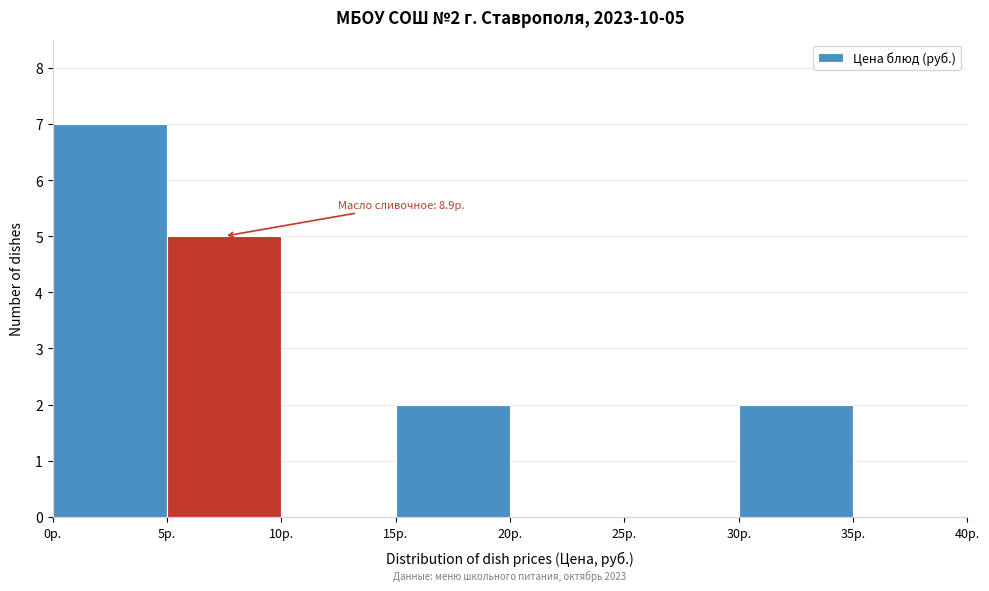

Which range on the x-axis has the tallest bar?

0 to 5